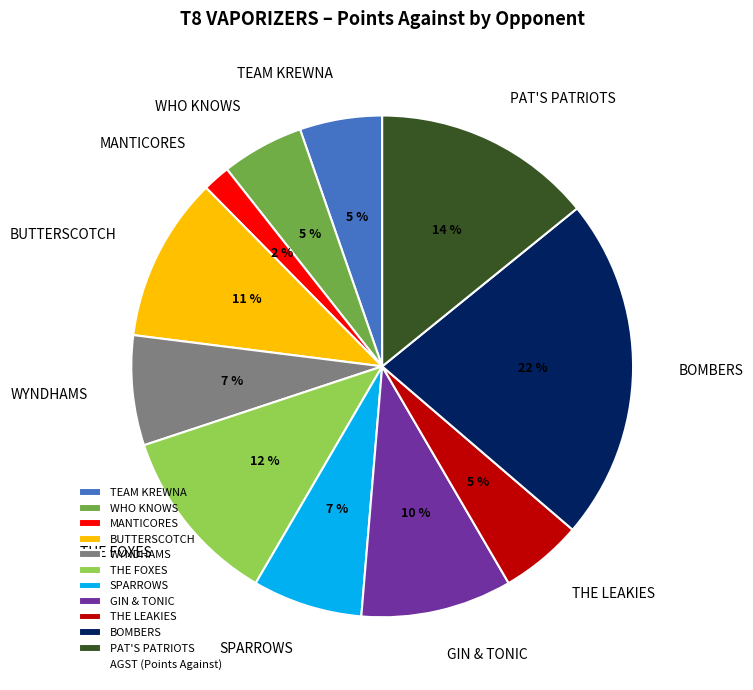

Is the sum of THE LEAKIES and TEAM KREWNA greater than half?

No